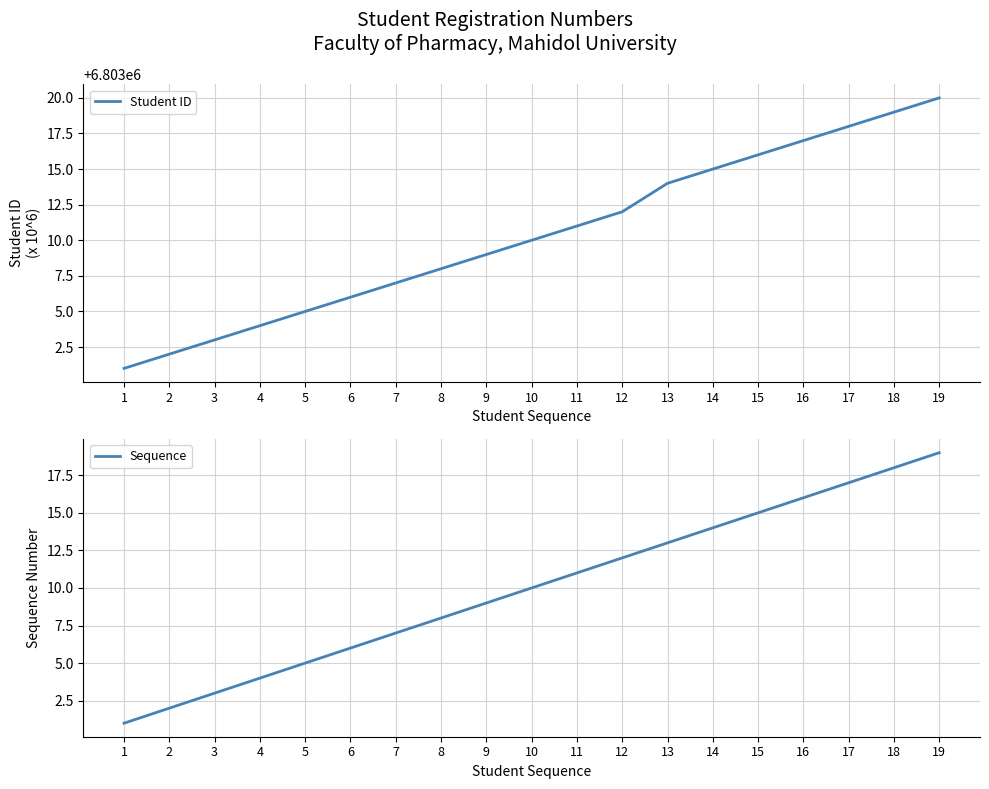

True or false: Student ID and Sequence intersect in this chart.

False